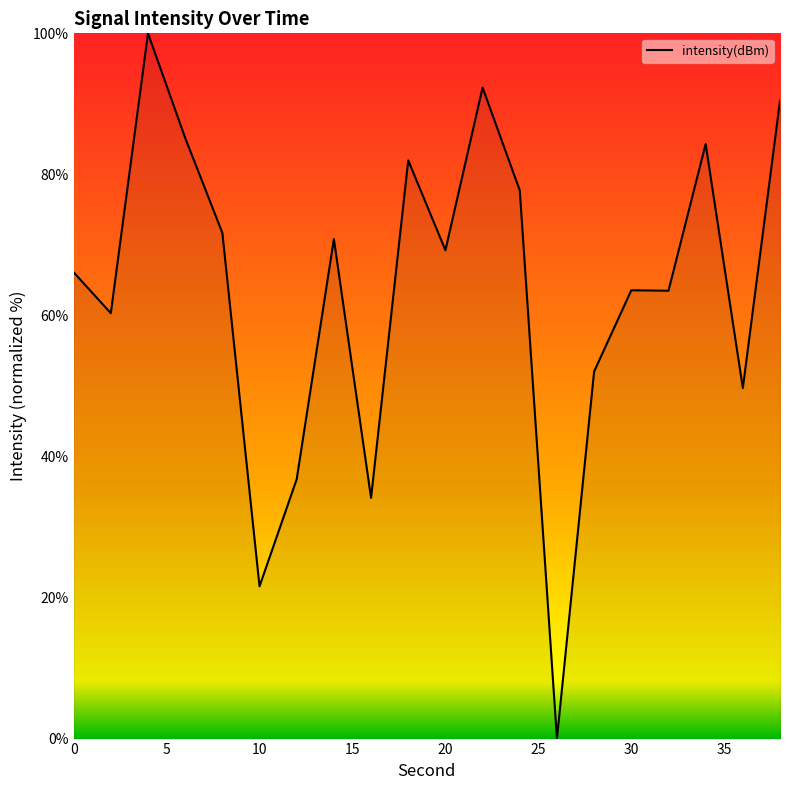

What is the maximum value shown in the chart?

100.0